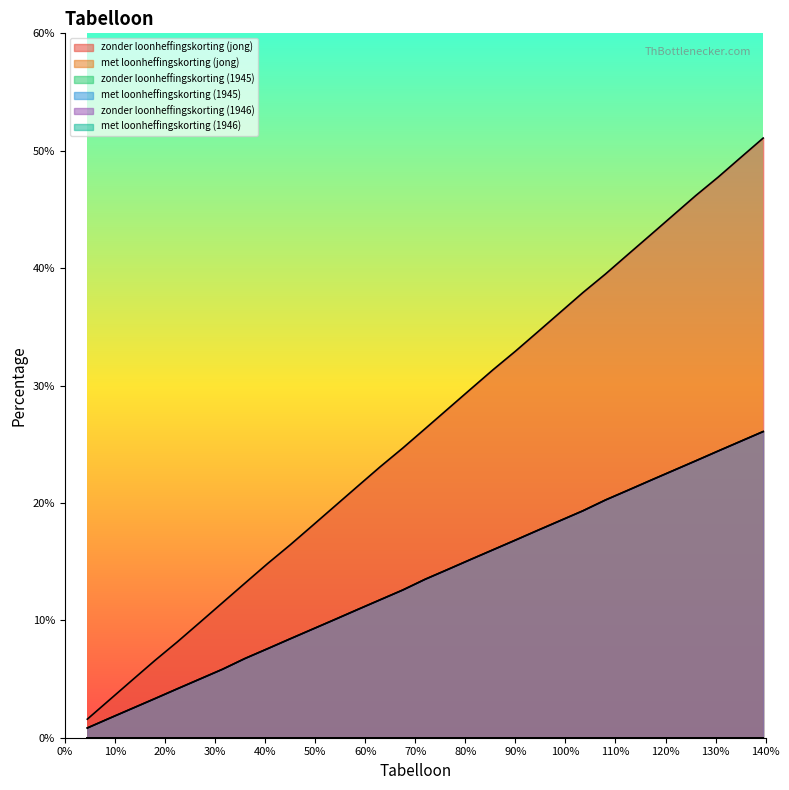

True or false: zonder loonheffingskorting (jong) and zonder loonheffingskorting (1946) cross at least once.

False